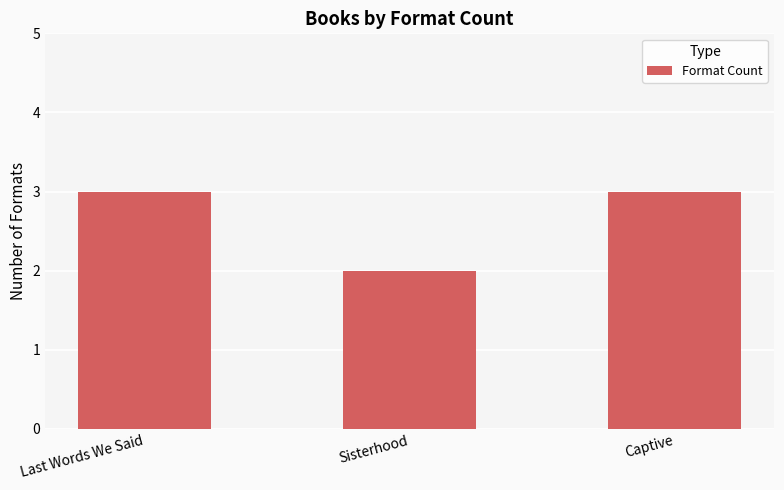

Which has a higher value, Sisterhood or Captive?

Captive